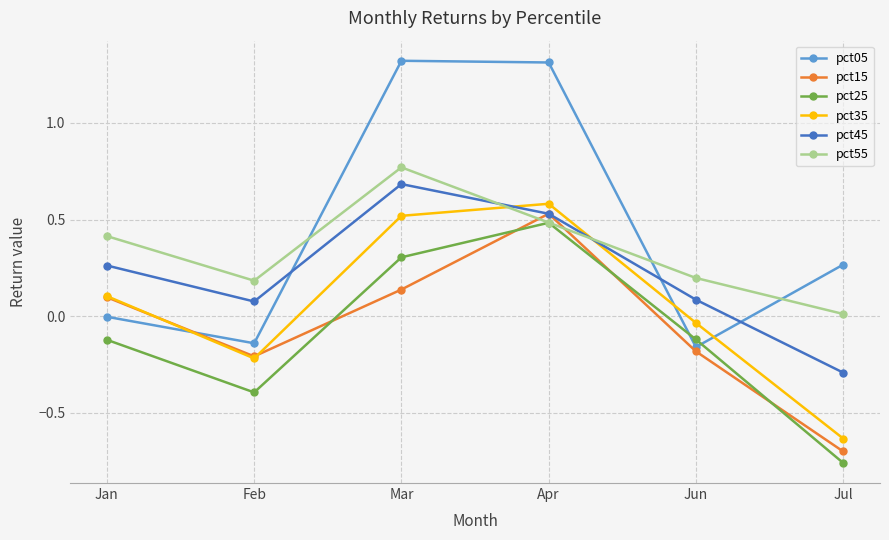

At which label does pct25 first exceed 0?

Mar